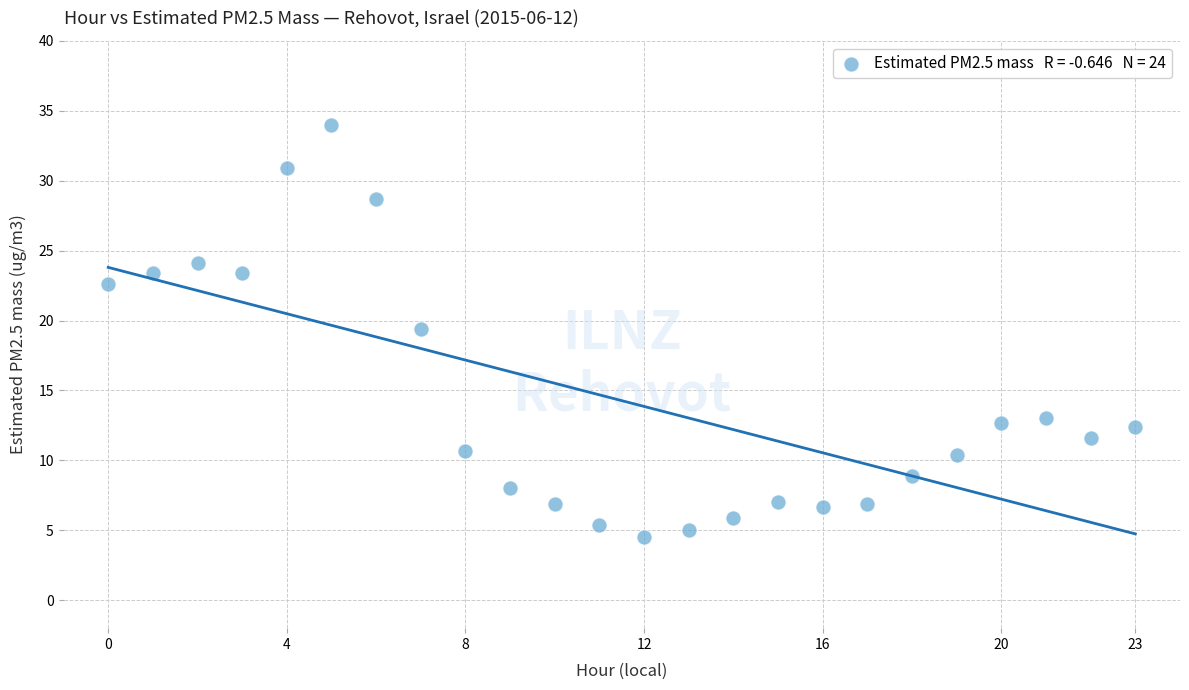

What is the range of Y values (max minus min)?

29.5